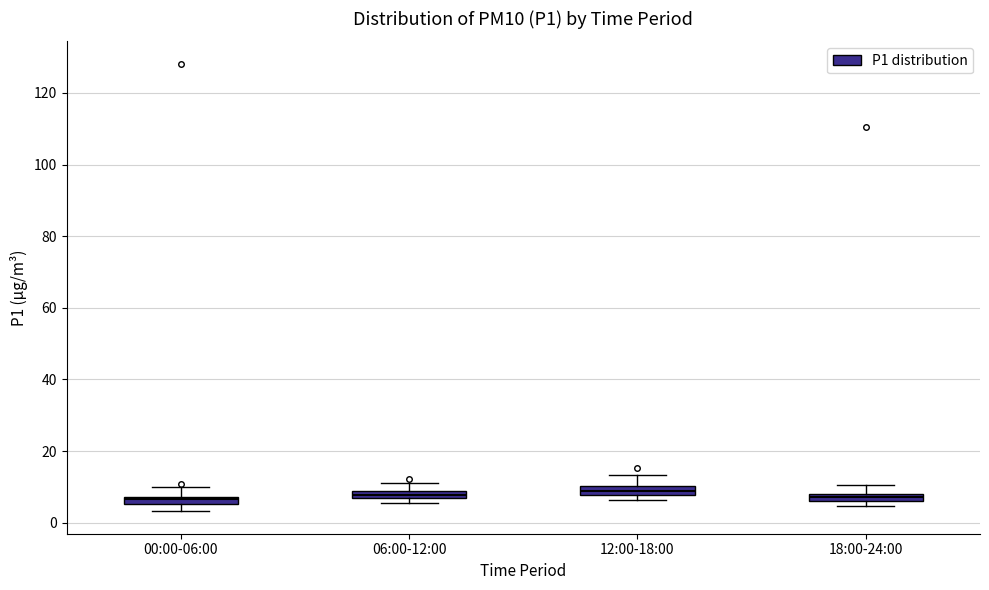

Where does the upper whisker of the box for 06:00-12:00 end on the y-axis? The values are not printed on the chart, so give them approximately, as read against the axis.

12